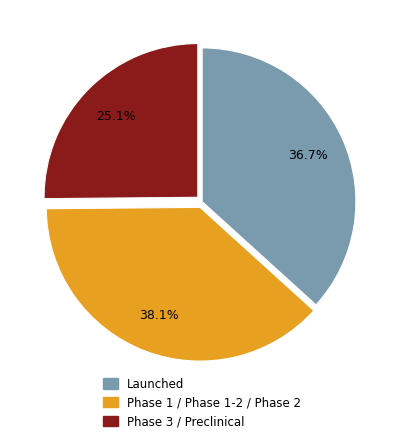

Is there a majority slice in this chart?

No